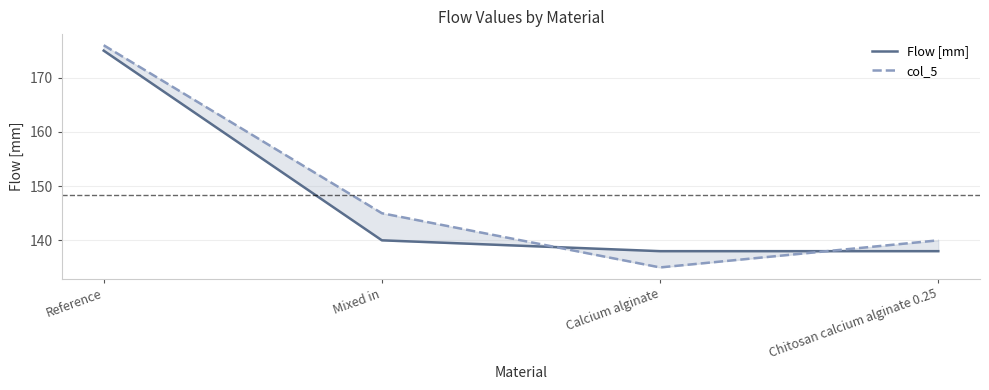

How many data points in col_5 are above 145?

1